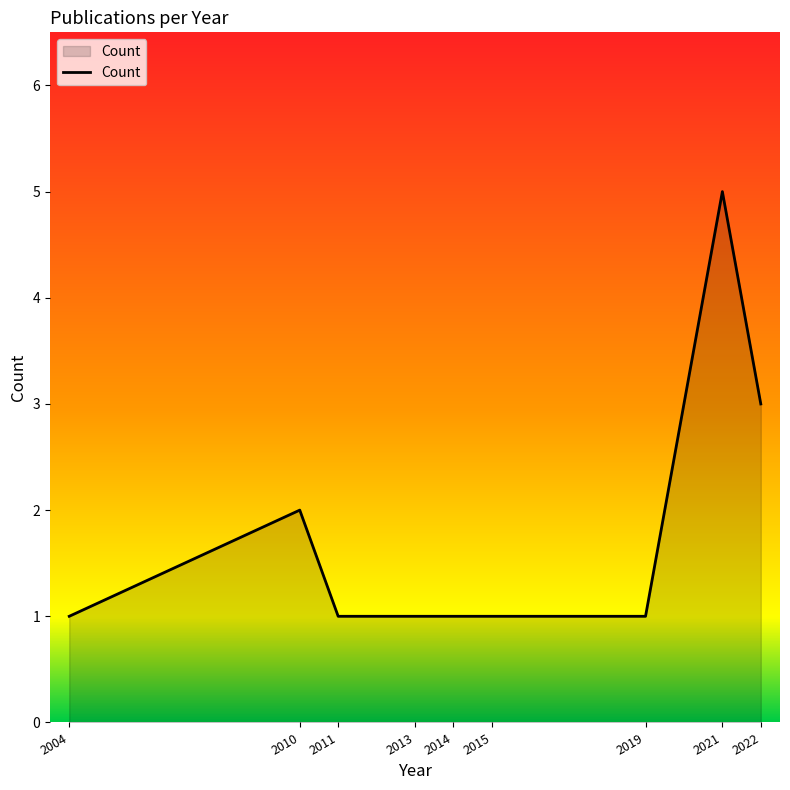

At which category does the chart reach its peak across all series?

2021